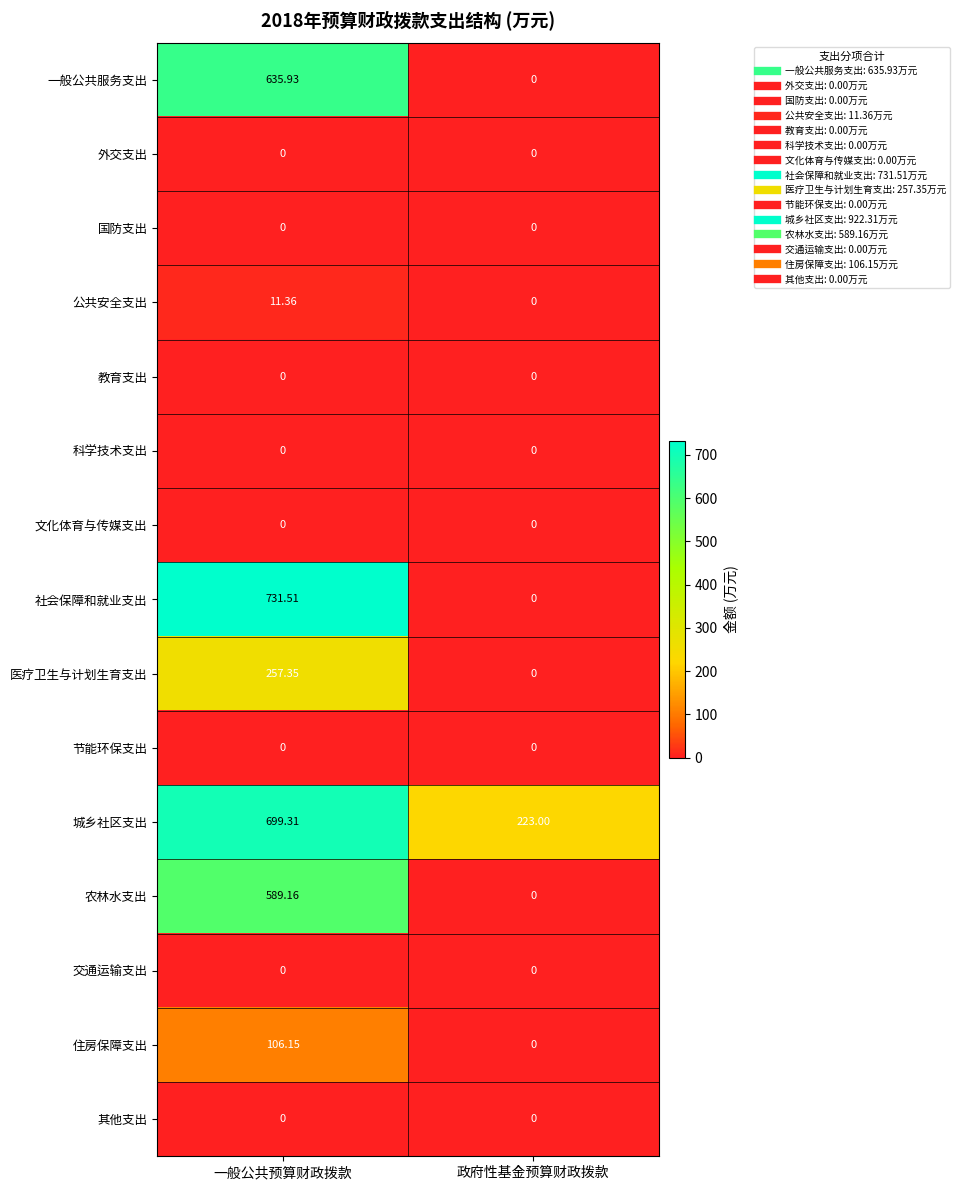

List the labels in order of 城乡社区支出 value, largest first.

一般公共预算财政拨款, 政府性基金预算财政拨款